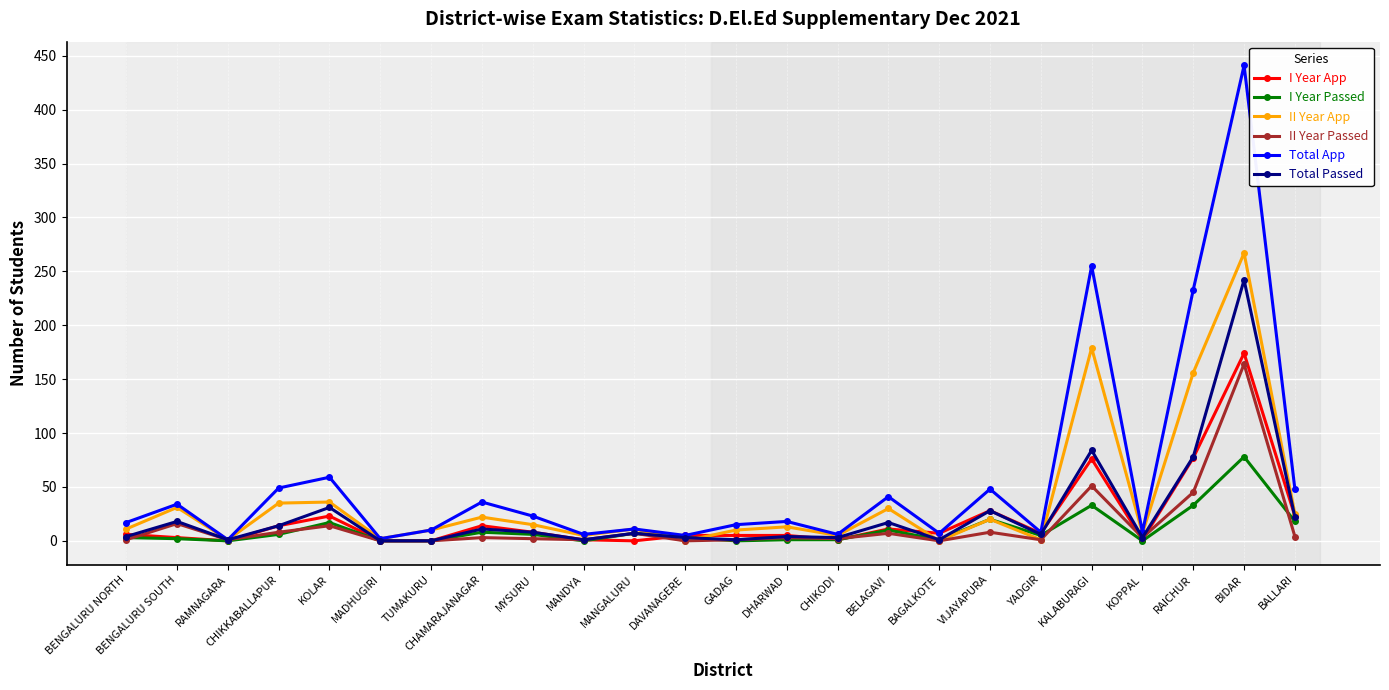

What is the value of the II Year App point at the 23rd from the left?

267